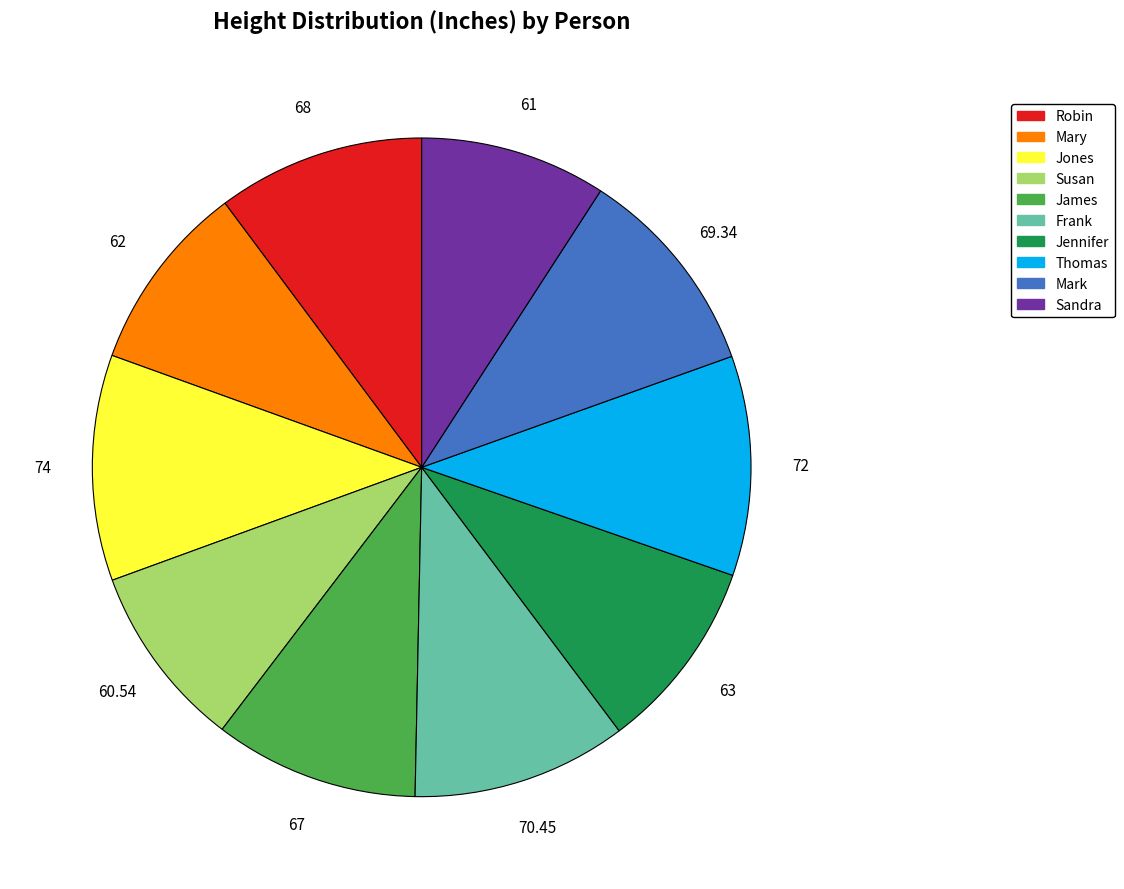

Is Jones the majority of the pie?

No